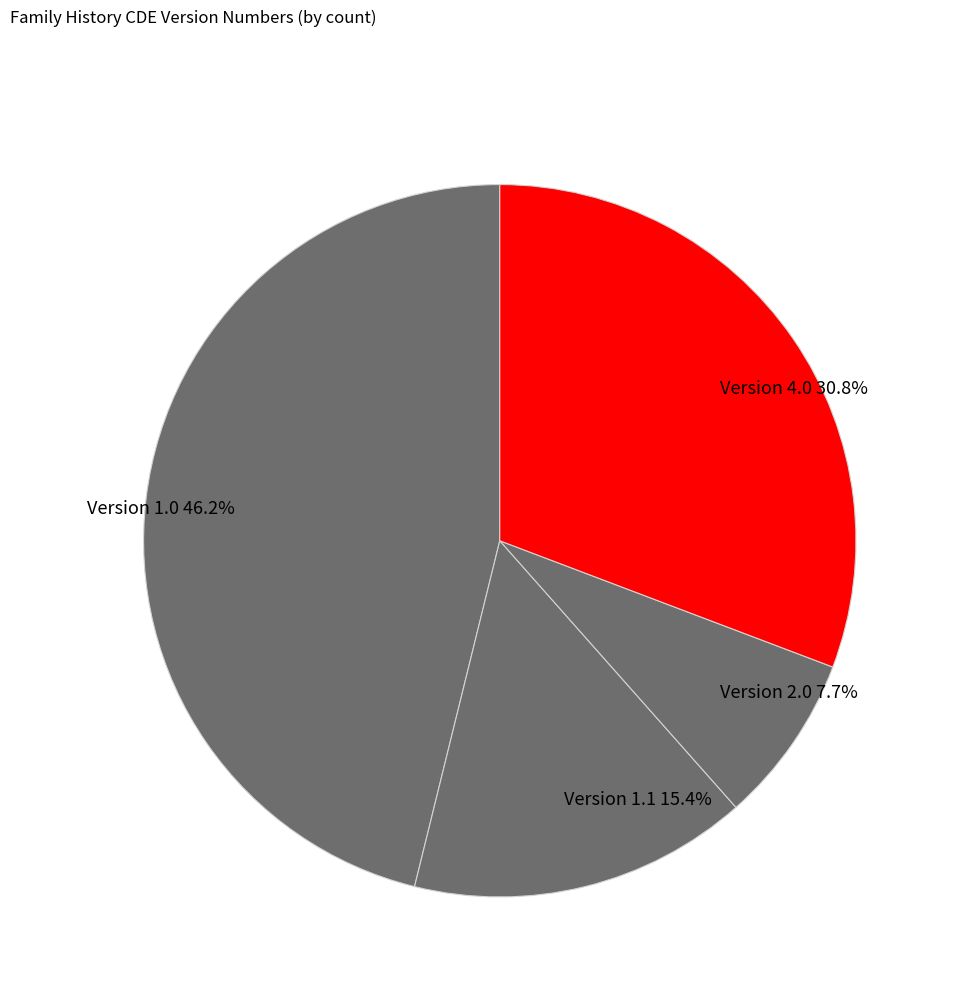

Is Version 1.0 the majority of the pie?

No